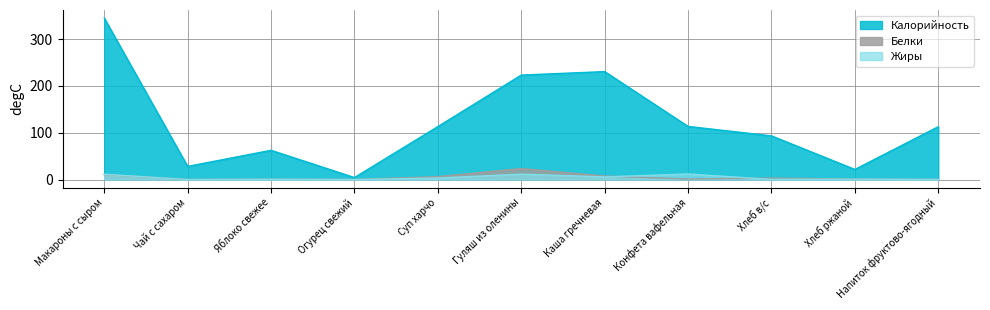

What are all the series names shown in the legend?

Калорийность, Белки, Жиры